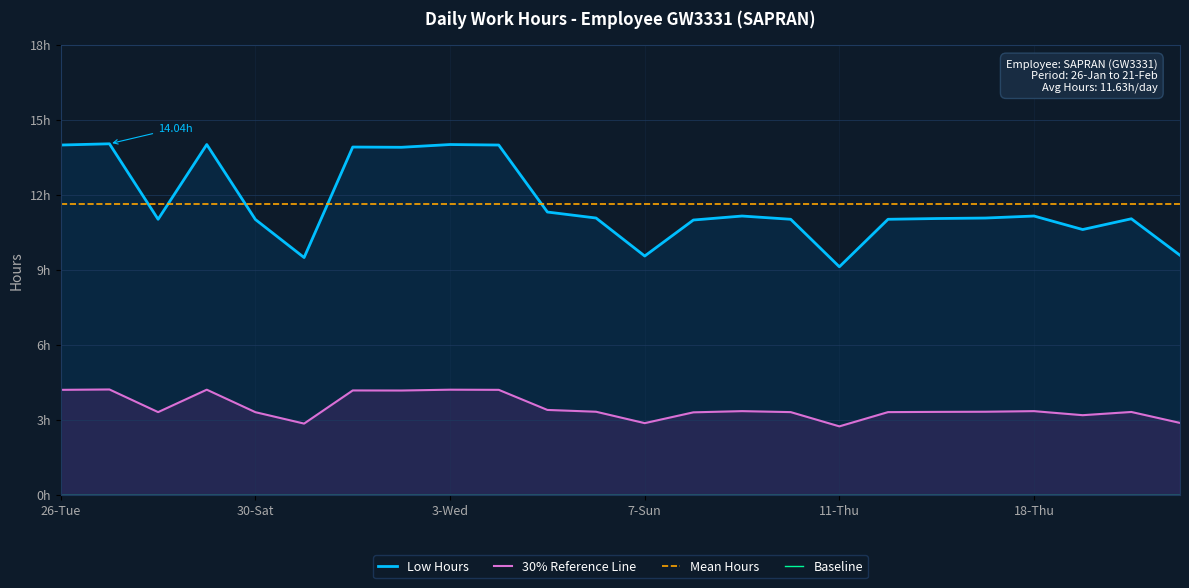

What is the greatest value displayed?

14.0